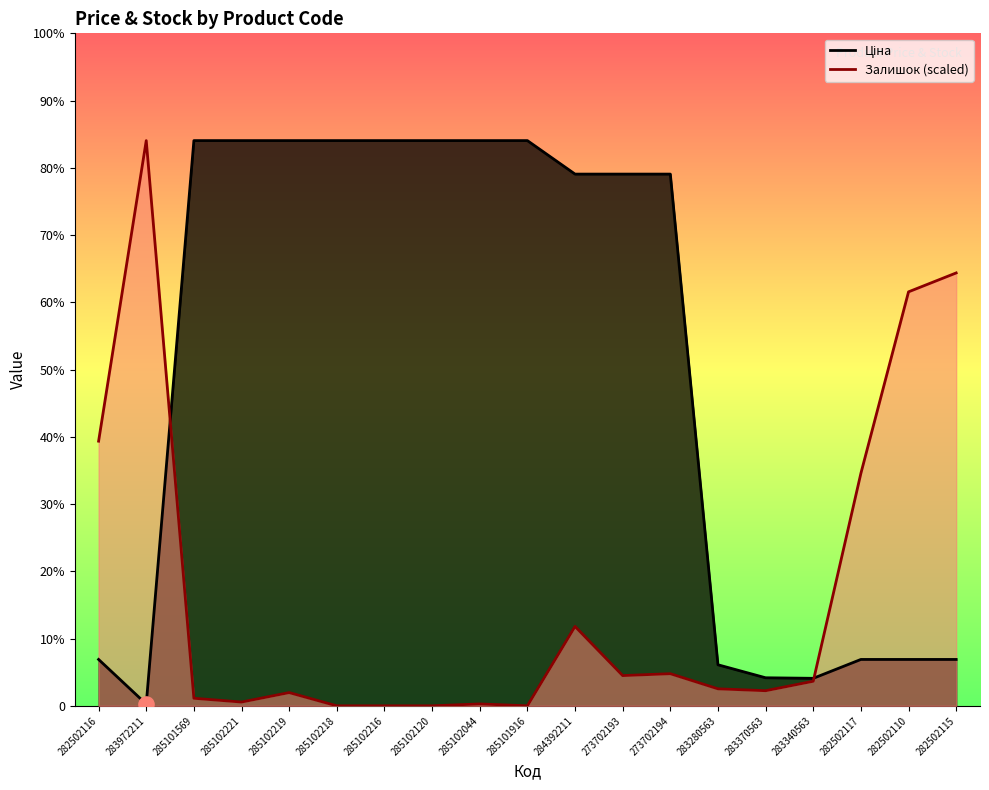

Is the value of Ціна at 285102216 greater than the value of Залишок at 283340563?

Yes